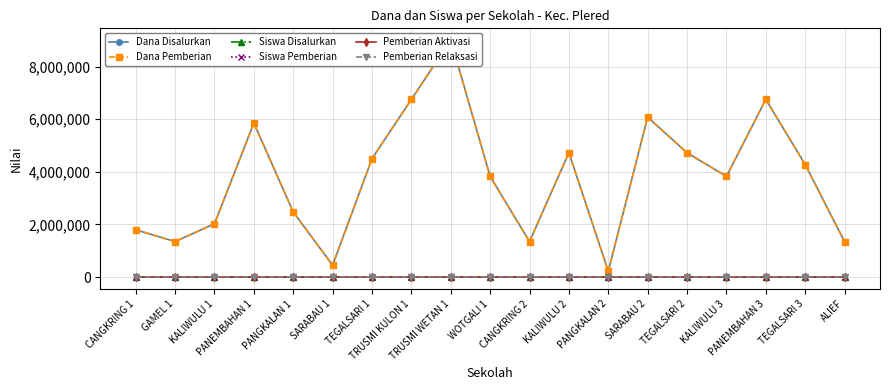

What is the approximate value of Siswa Disalurkan at TEGALSARI 2, to the nearest 5?

20